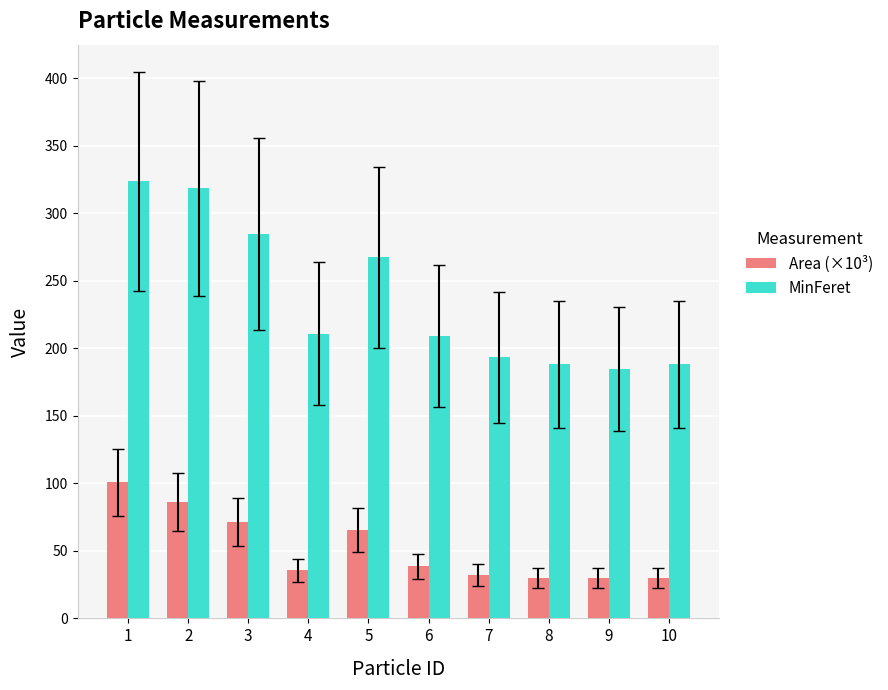

True or false: MinFeret has a value of 422.3 at 1.

False